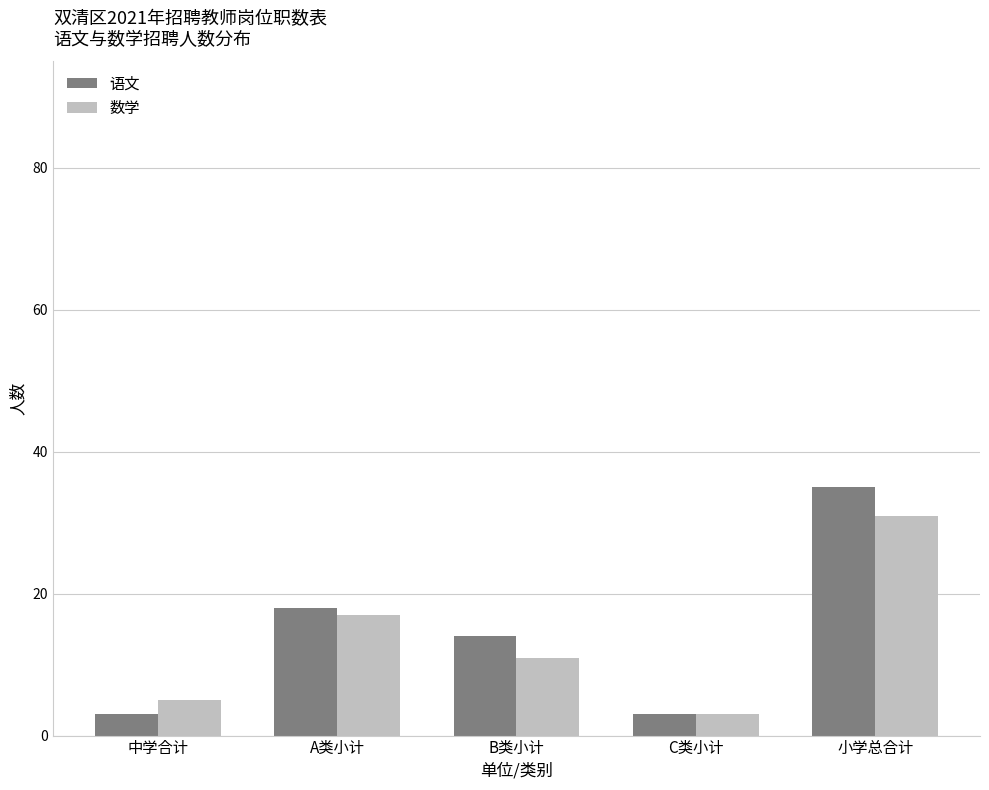

Is the value of 语文 at A类小计 greater than the value of 数学 at 中学合计?

Yes